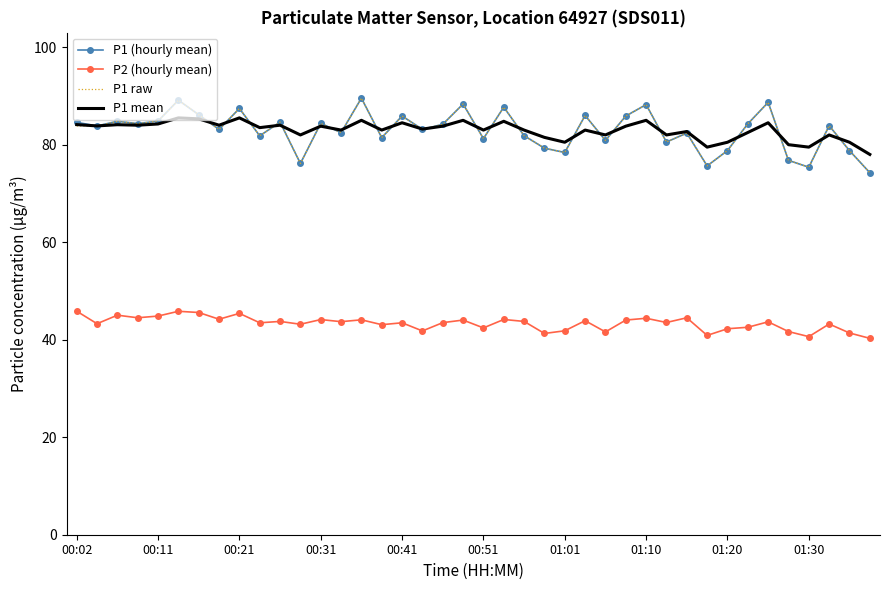

True or false: P2 (hourly mean) and P1 (hourly mean) cross at least once.

False